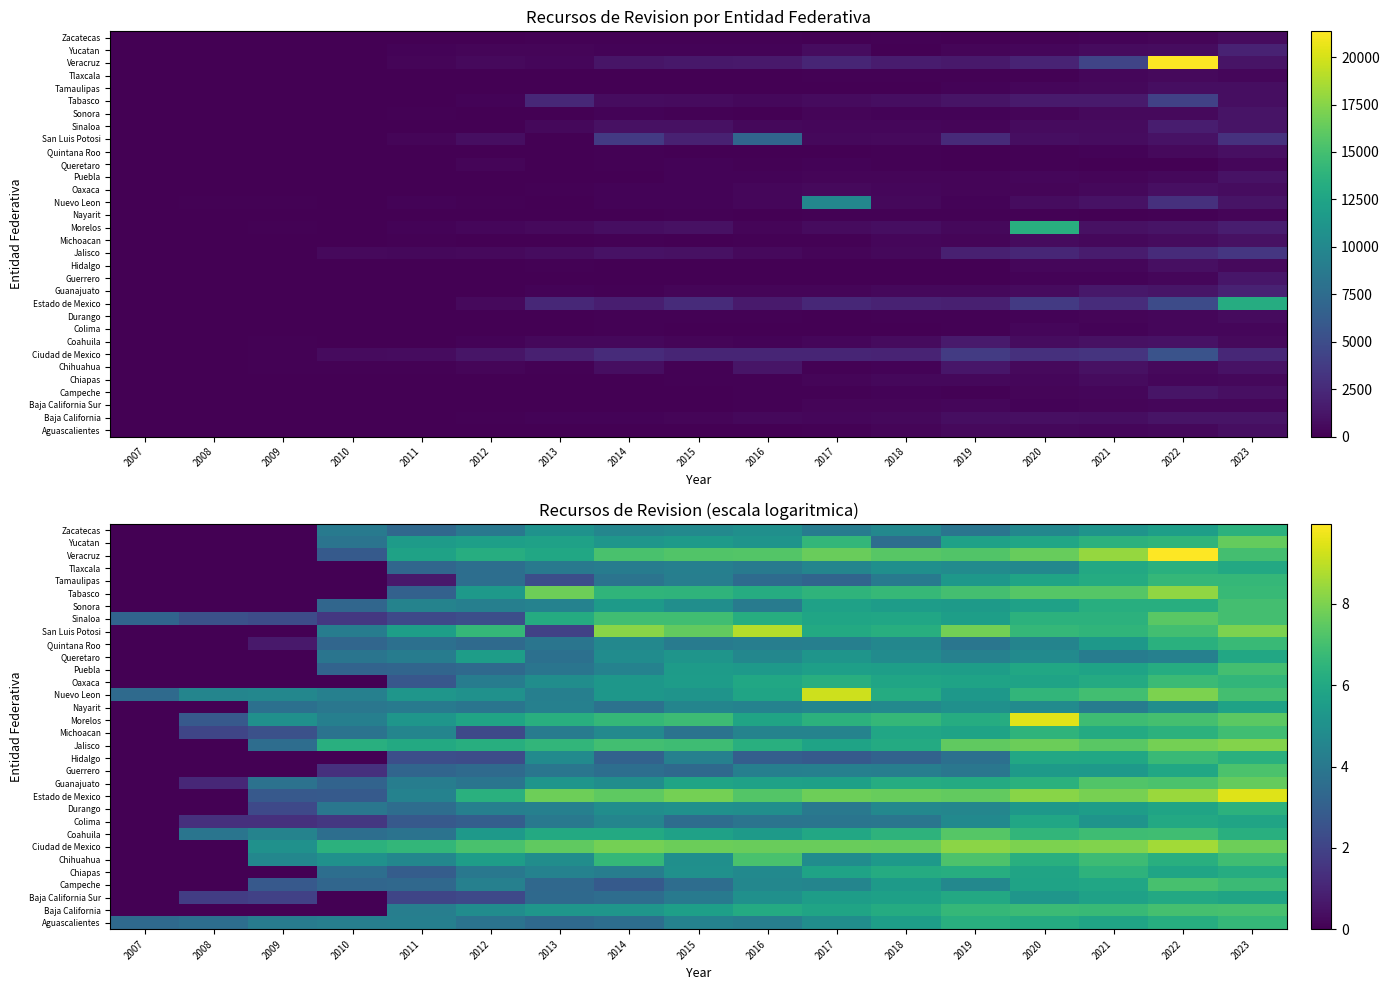

Which category has the highest value across all series?

2022